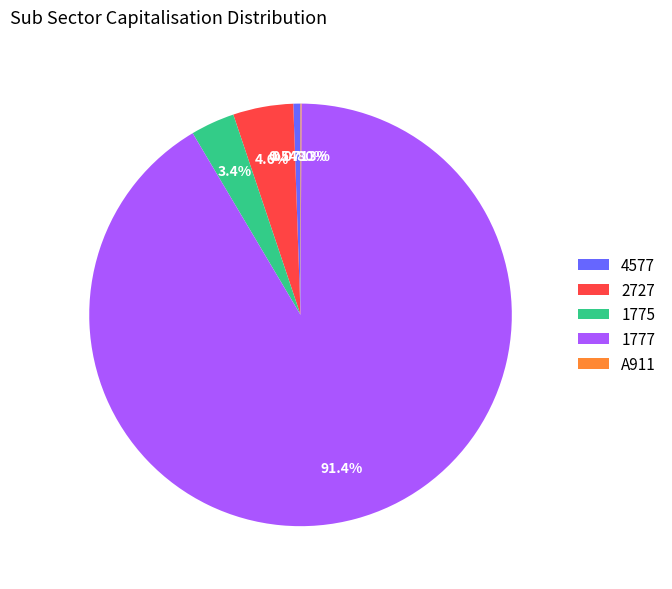

Which category accounts for the majority?

1777